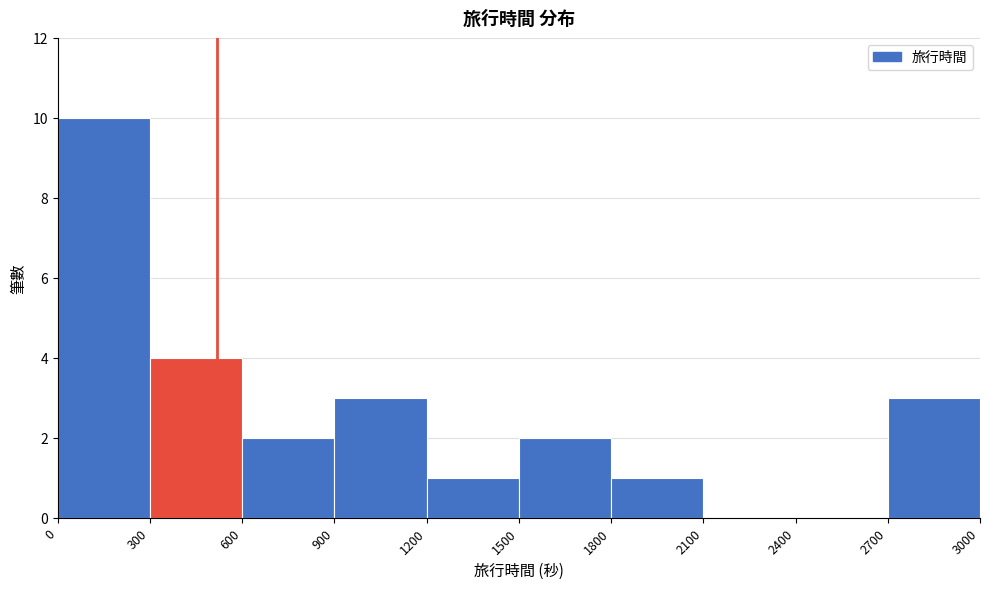

Reading left to right, transcribe this chart: for each bar, give the range it covers on the x-axis and its height. The values are not printed on the chart, so give them approximately, as read against the axis.

0 to 300: 10
300 to 600: 4
600 to 900: 2
900 to 1200: 3
1200 to 1500: 1
1500 to 1800: 2
1800 to 2100: 1
2100 to 2400: 0
2400 to 2700: 0
2700 to 3000: 3